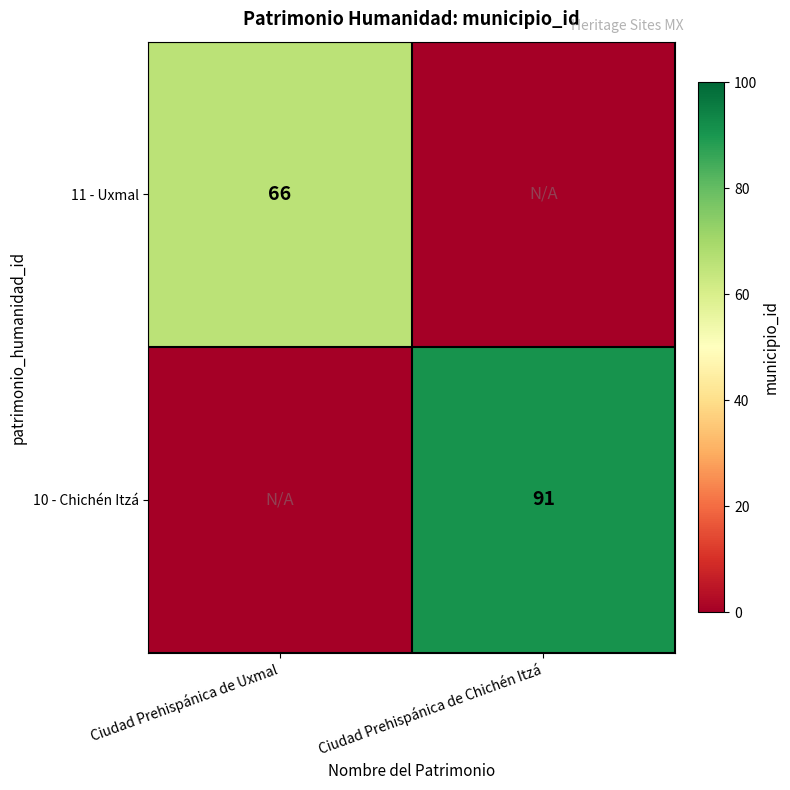

True or false: 11 - Uxmal has a value of 92 at Ciudad Prehispánica de Uxmal.

False